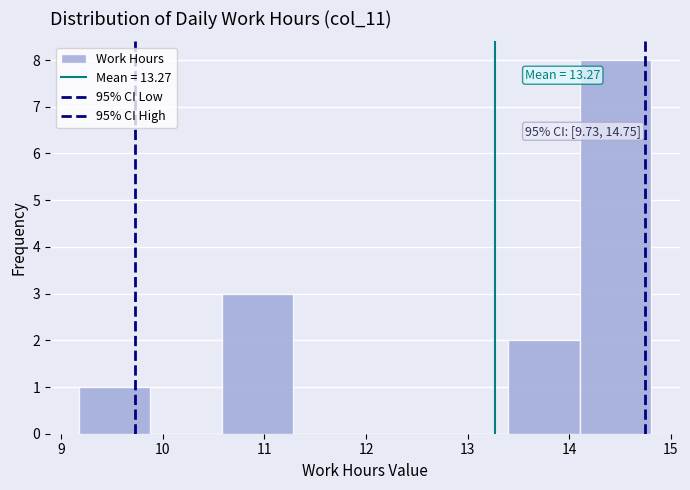

Over which range of the x-axis is the bar tallest?

14.1 to 14.8